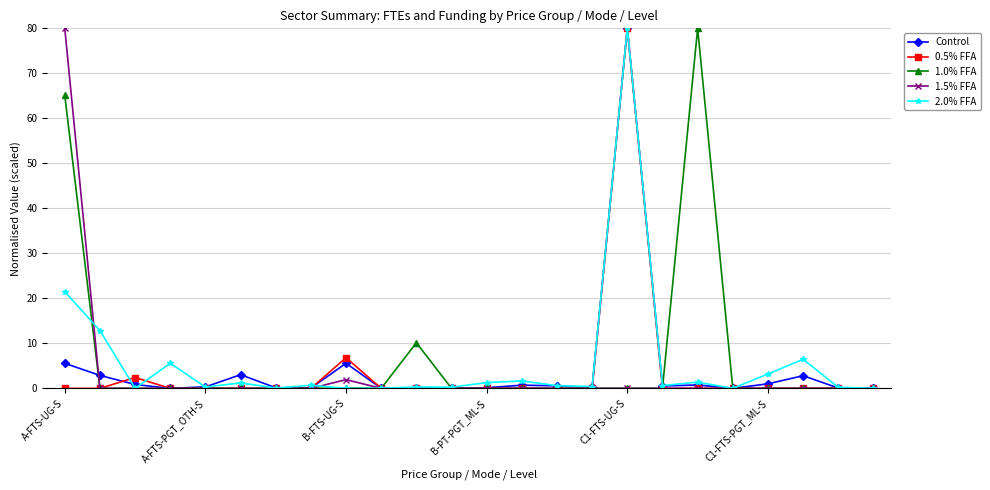

Count the number of categories in the chart.

24